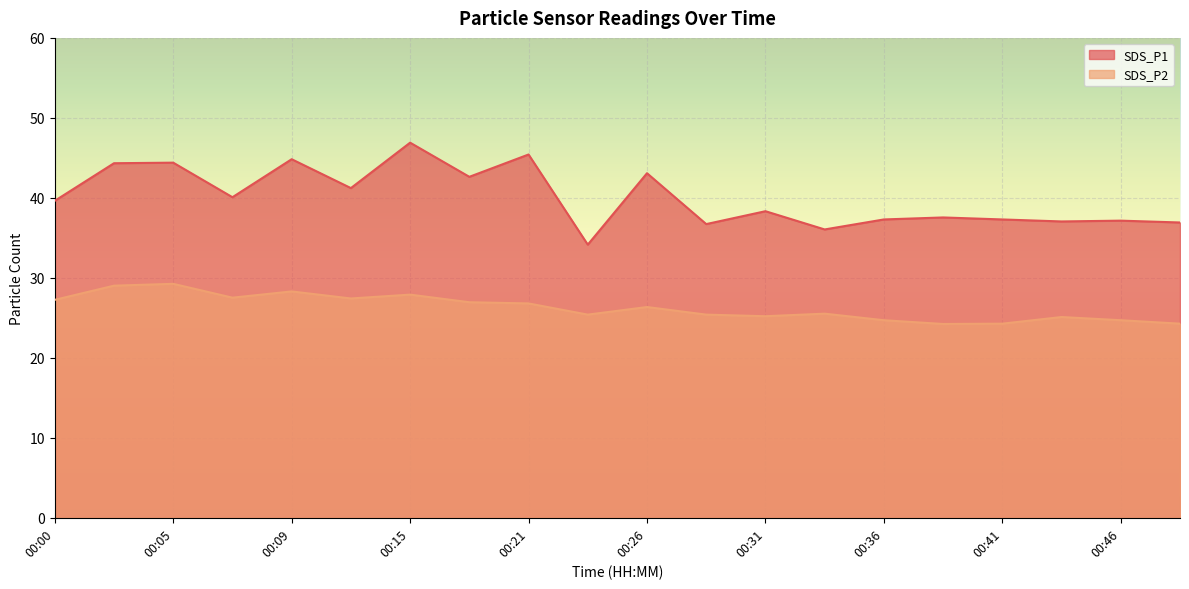

At which label is SDS_P1 closest to 40?

00:07